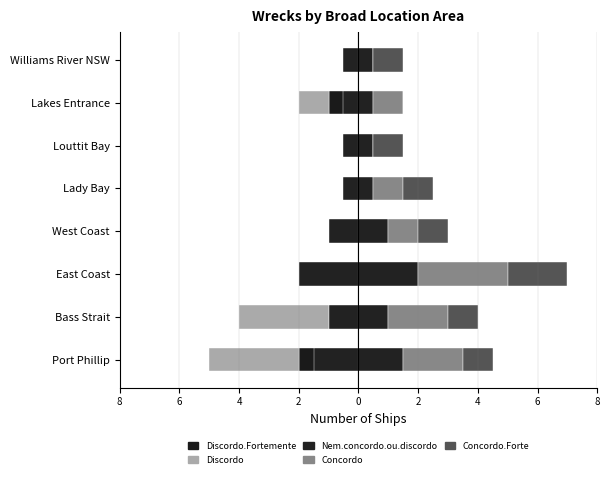

What is the difference between the Discordo values at Williams River NSW and Port Phillip?

3